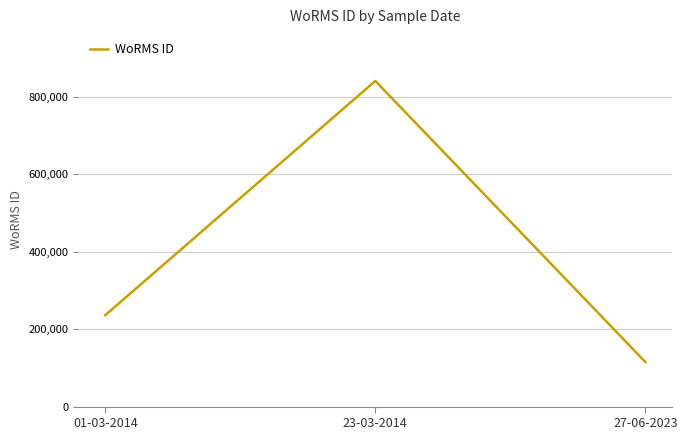

Is it true that the value at 01-03-2014 is 235855?

True